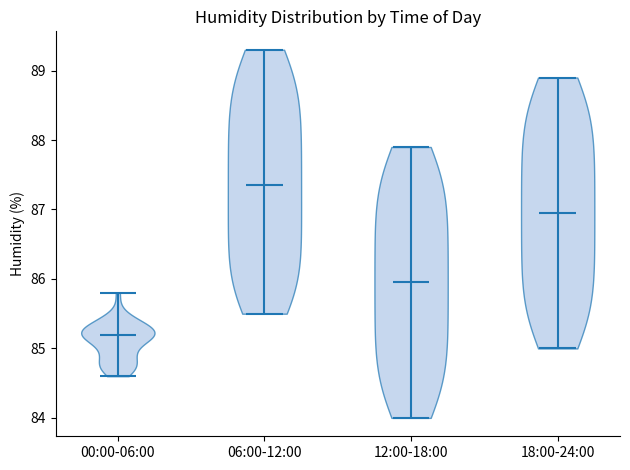

Reading left to right, read every violin against the y-axis: where its median line is, and the lowest and highest points it reaches. The values are not printed on the chart, so give them approximately, as read against the axis.

00:00-06:00: median line 85.2, lowest point 84.6, highest point 85.8
06:00-12:00: median line 87.4, lowest point 85.5, highest point 89.3
12:00-18:00: median line 86.0, lowest point 84.0, highest point 87.9
18:00-24:00: median line 87.0, lowest point 85.0, highest point 88.9